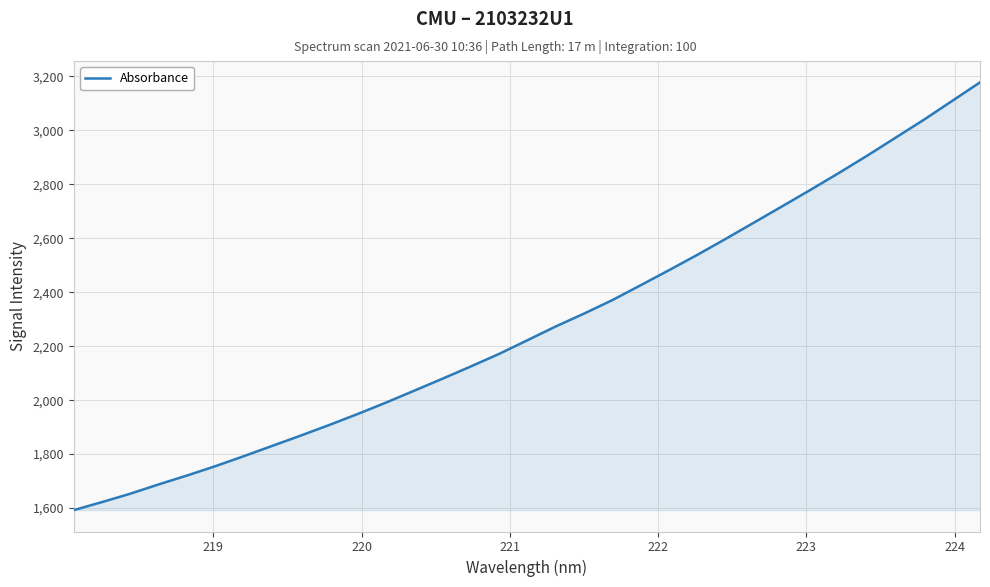

What is the difference between the maximum and minimum values?

1585.2